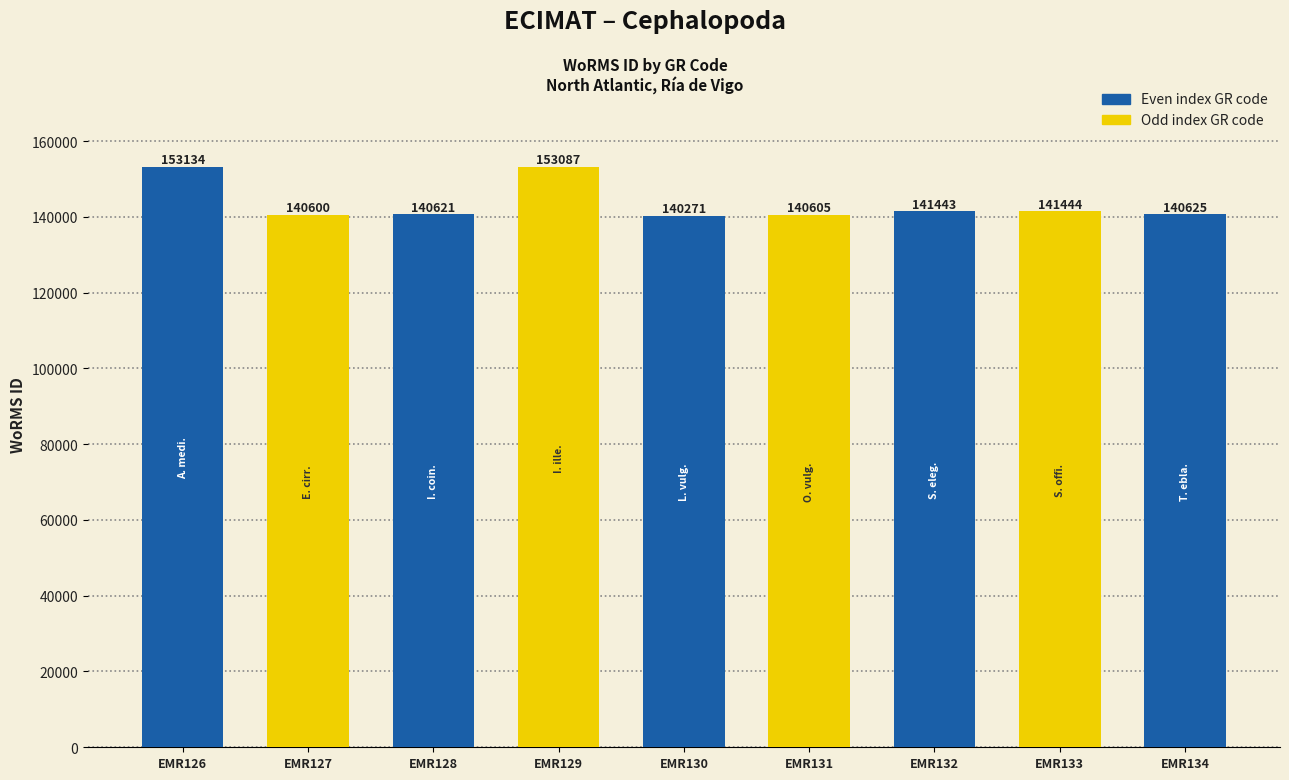

What is the maximum value shown in the chart?

153134